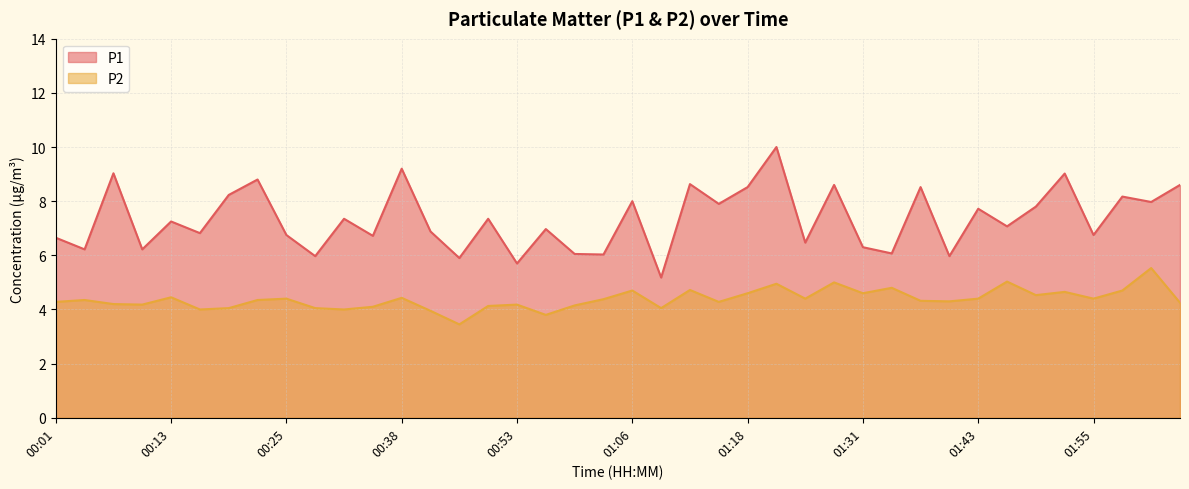

What value does the P2 series have at 01:58?

4.7